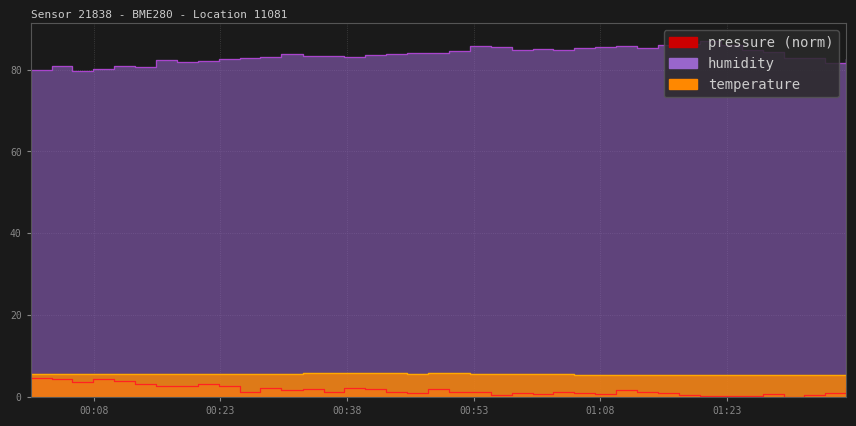

At which label is humidity closest to 83?

2023-12-28T00:27:44